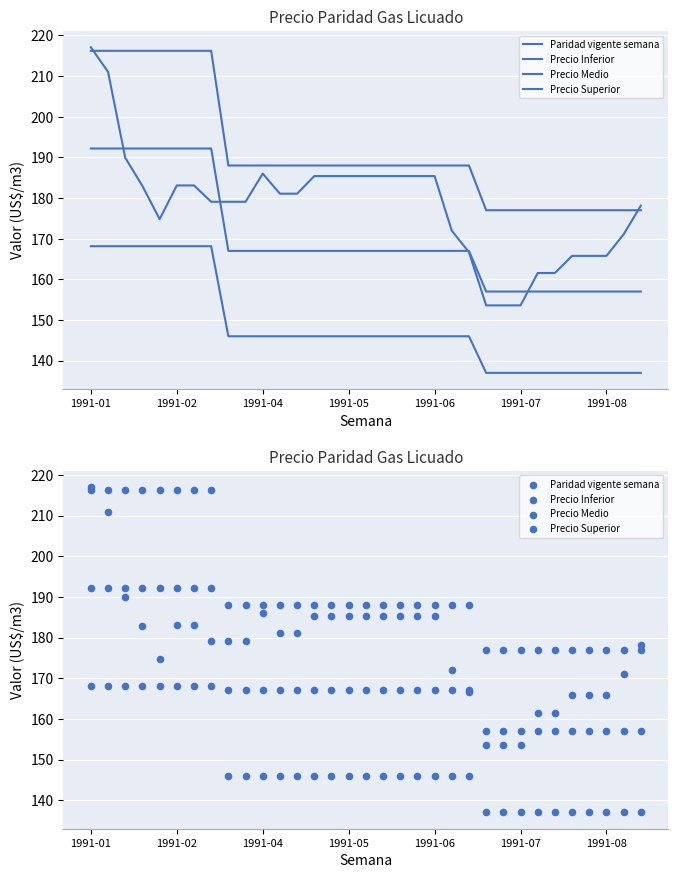

Which series has the widest spread of Y values?

Paridad vigente semana